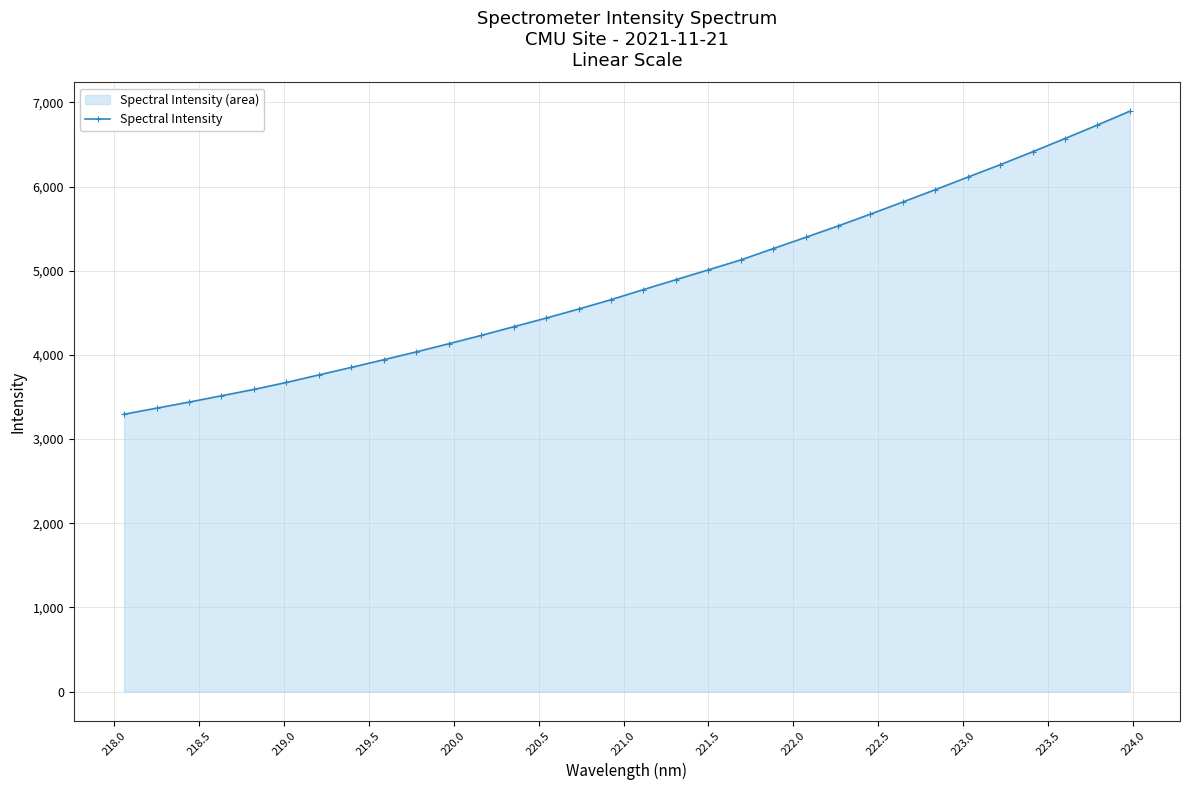

What is the sum of all values?

155269.8